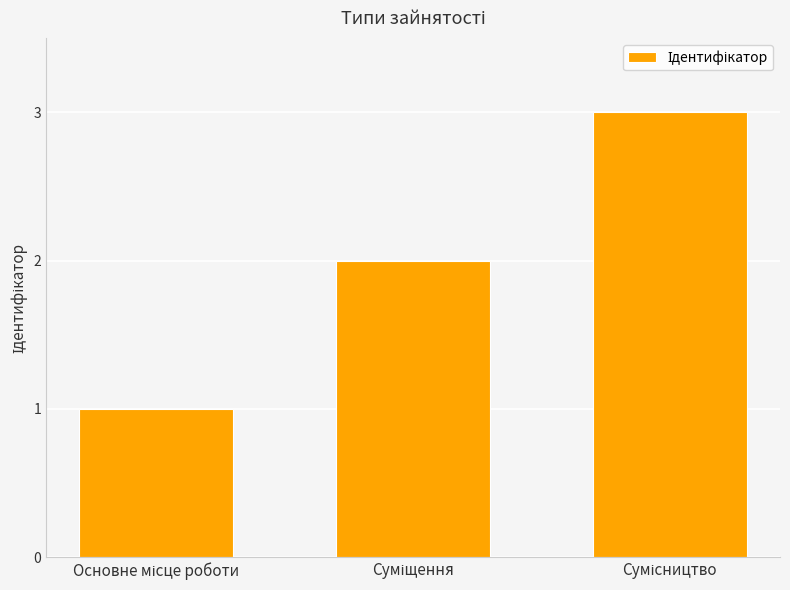

What is the smallest value displayed?

1